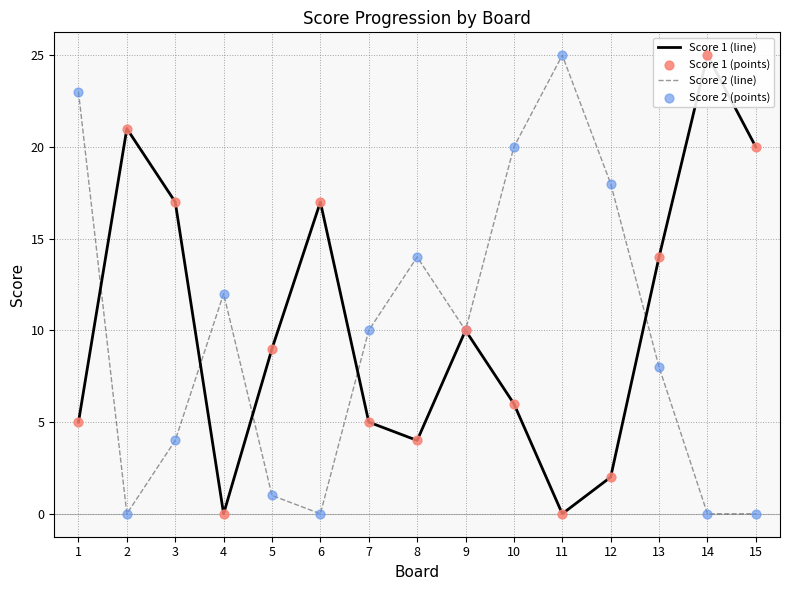

Which series has the largest total across all categories?

Score 1